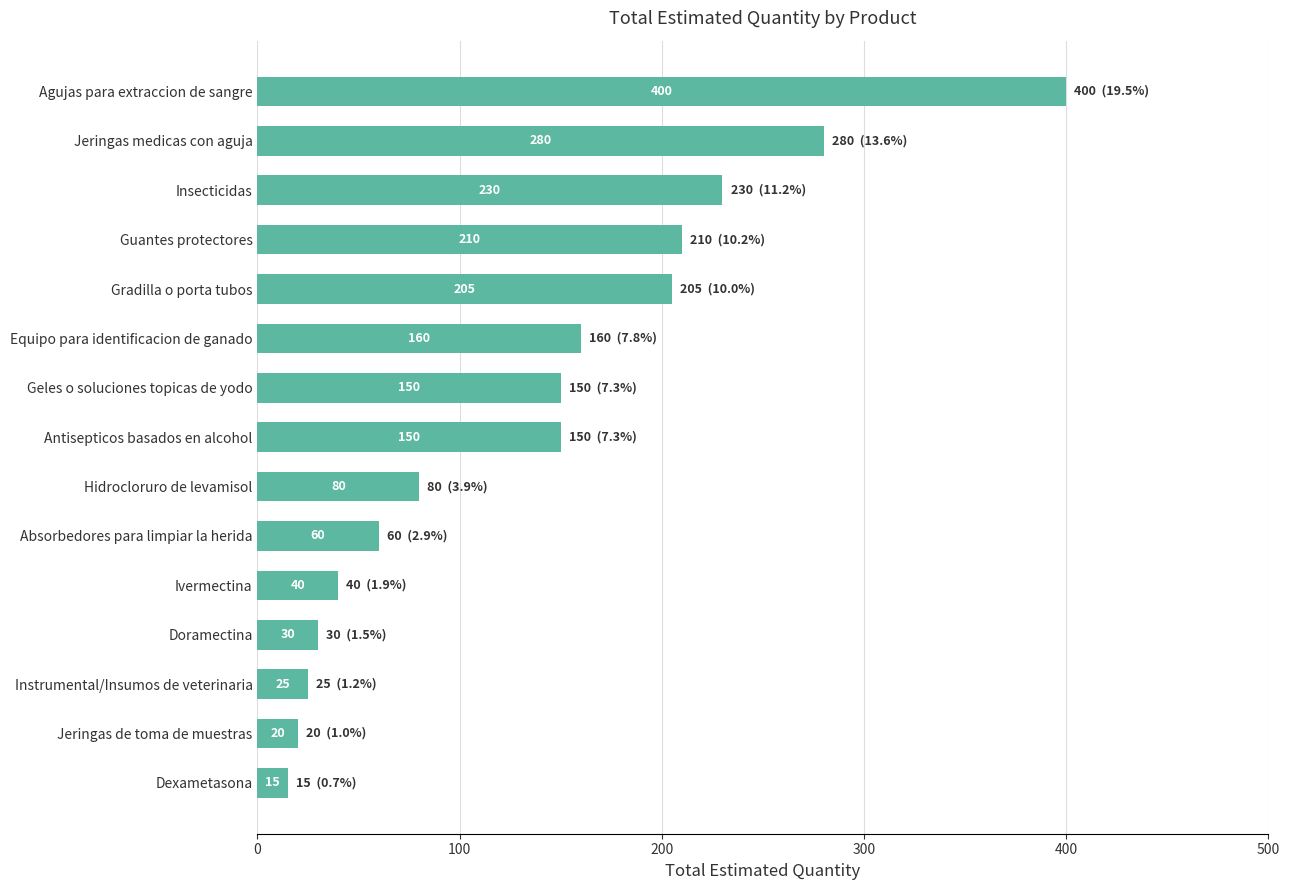

What is the difference between the maximum and minimum values?

385